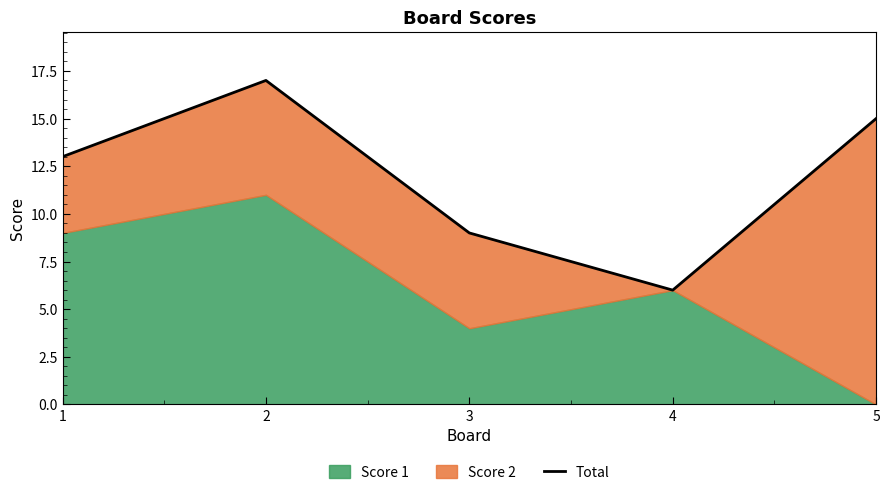

The chart shows a value of 9 at 3. True or false?

True